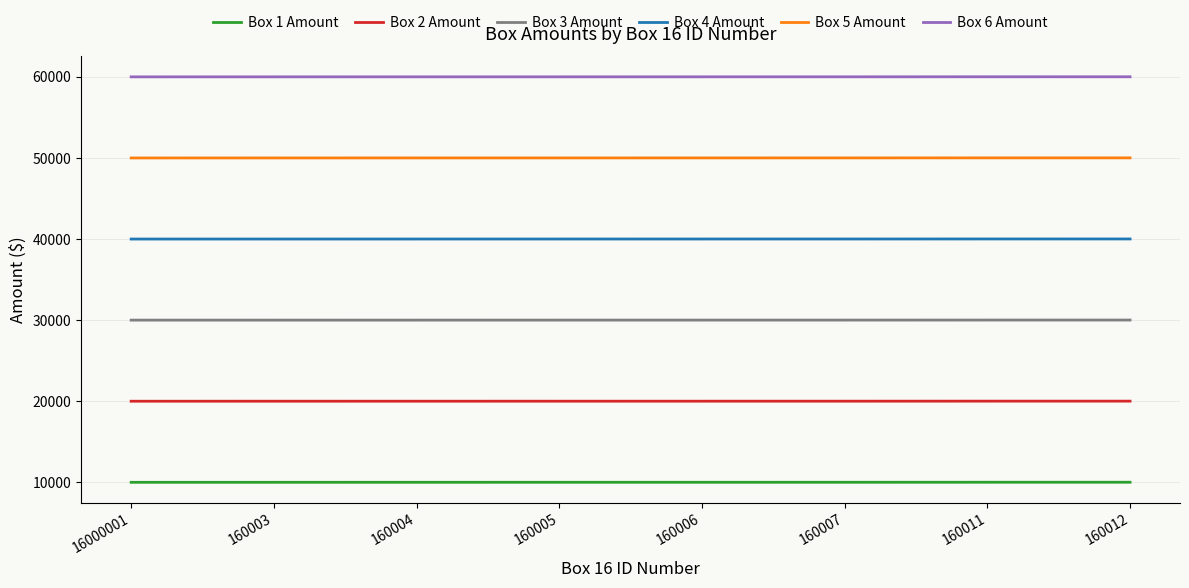

Is the value of Box 2 Amount at 160012 greater than the value of Box 6 Amount at 16000001?

No